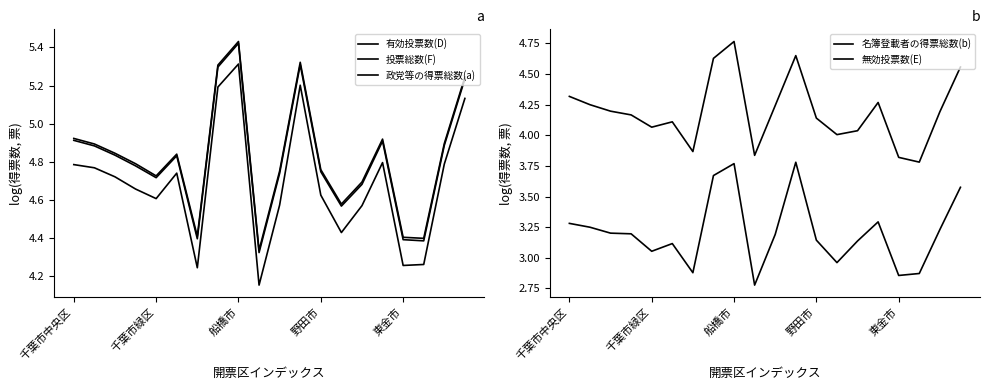

Where is 政党等の得票総数(a) nearest to the value 4?

9